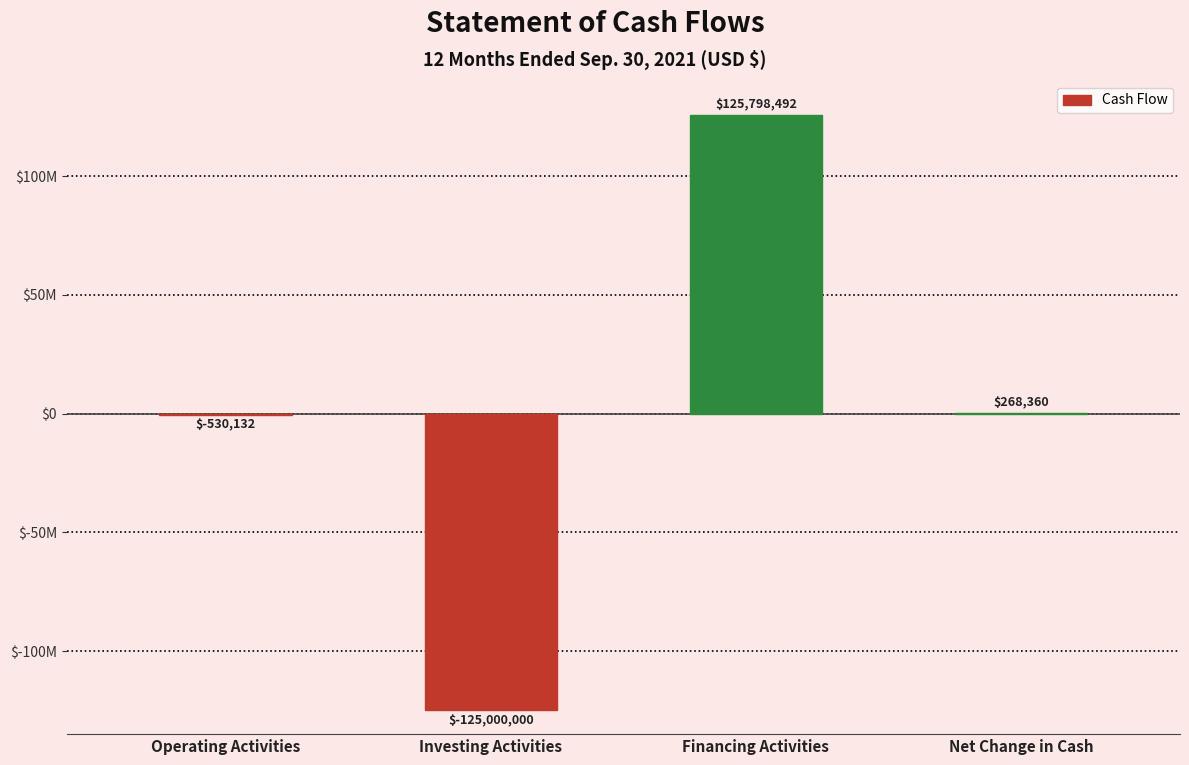

At which category does the chart reach its minimum across all series?

Investing Activities